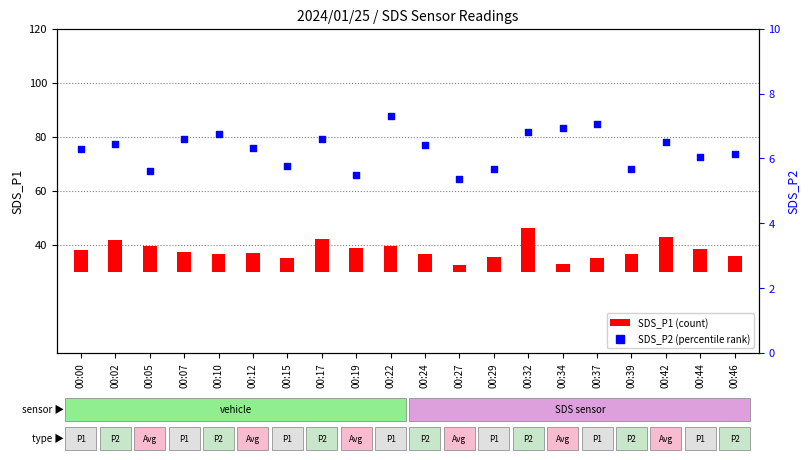

Which series has the widest spread of Y values?

SDS_P1 (count)